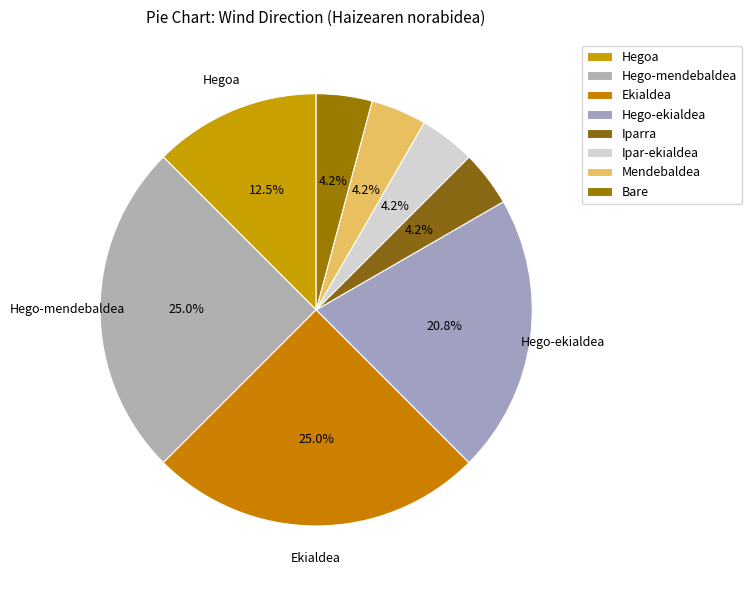

Which category has the biggest portion of the pie?

Hego-mendebaldea